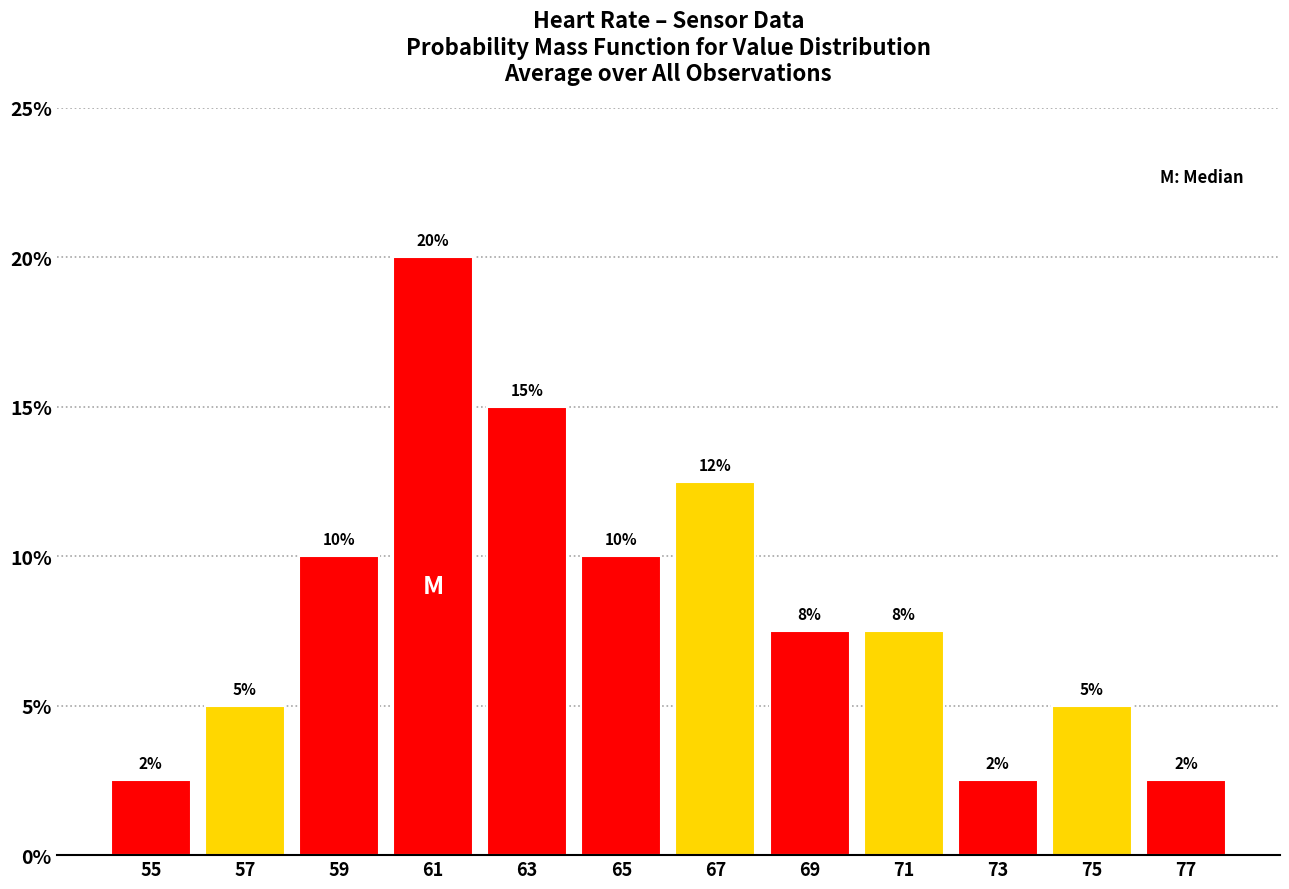

Over which range of the x-axis is the bar tallest?

60 to 62